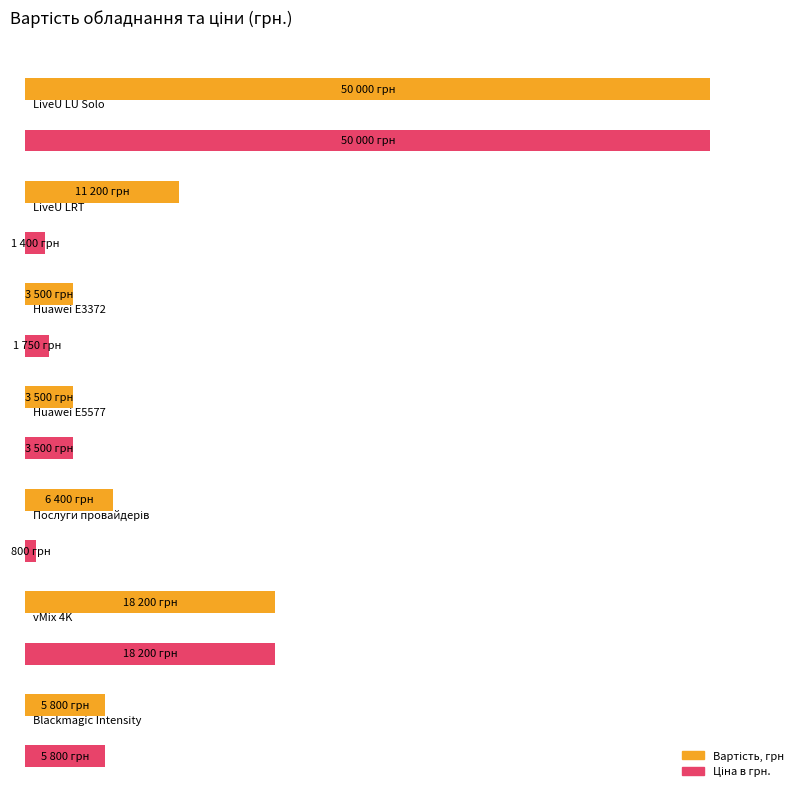

At how many categories does at least one series exceed 9738?

3